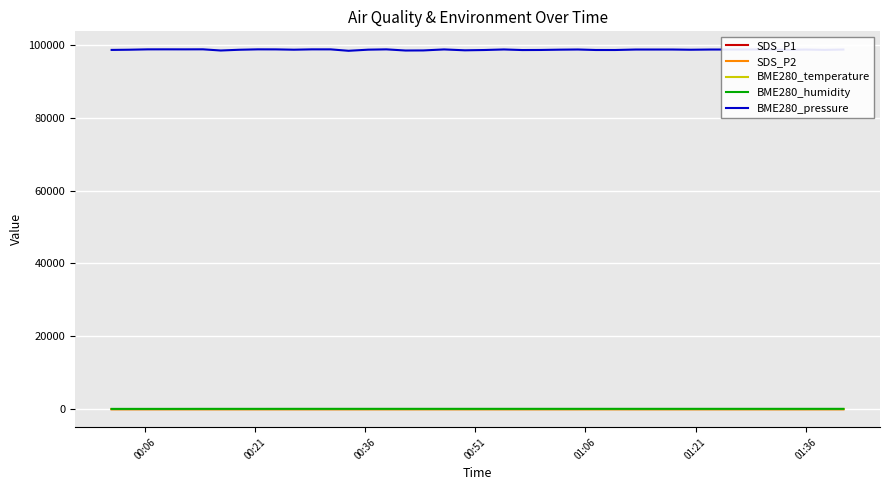

True or false: BME280_temperature has more than 2 interior local peaks.

True